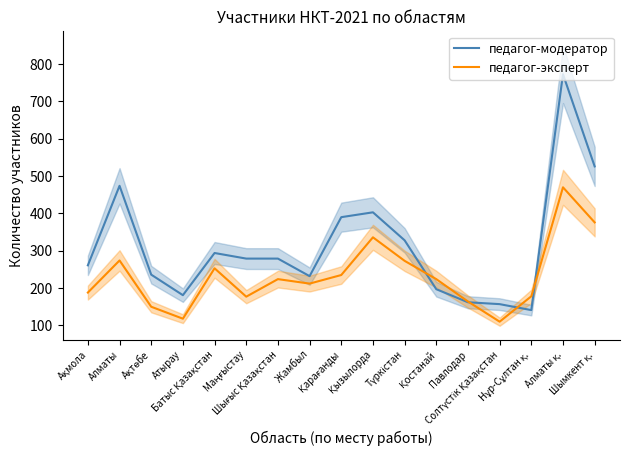

How many interior local valleys does the педагог-эксперт series have?

4